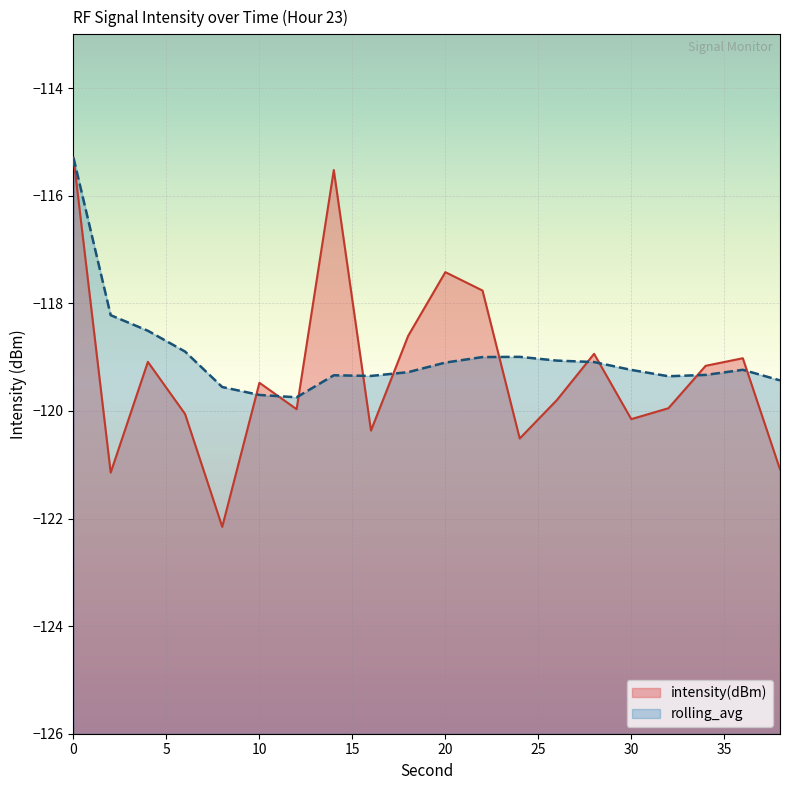

In rolling_avg, how many points are higher than both neighbors (excluding endpoints)?

3